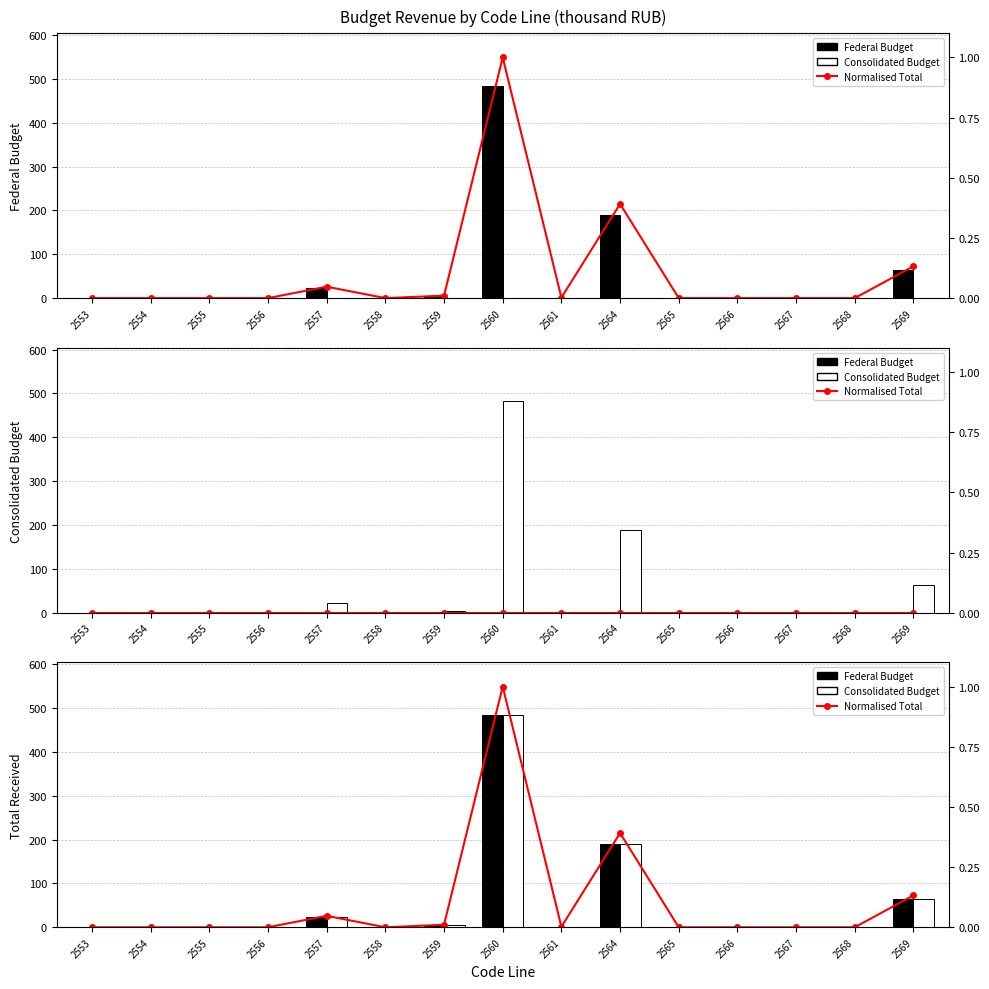

Which series changed the most between 2559 and 2567?

Federal Budget